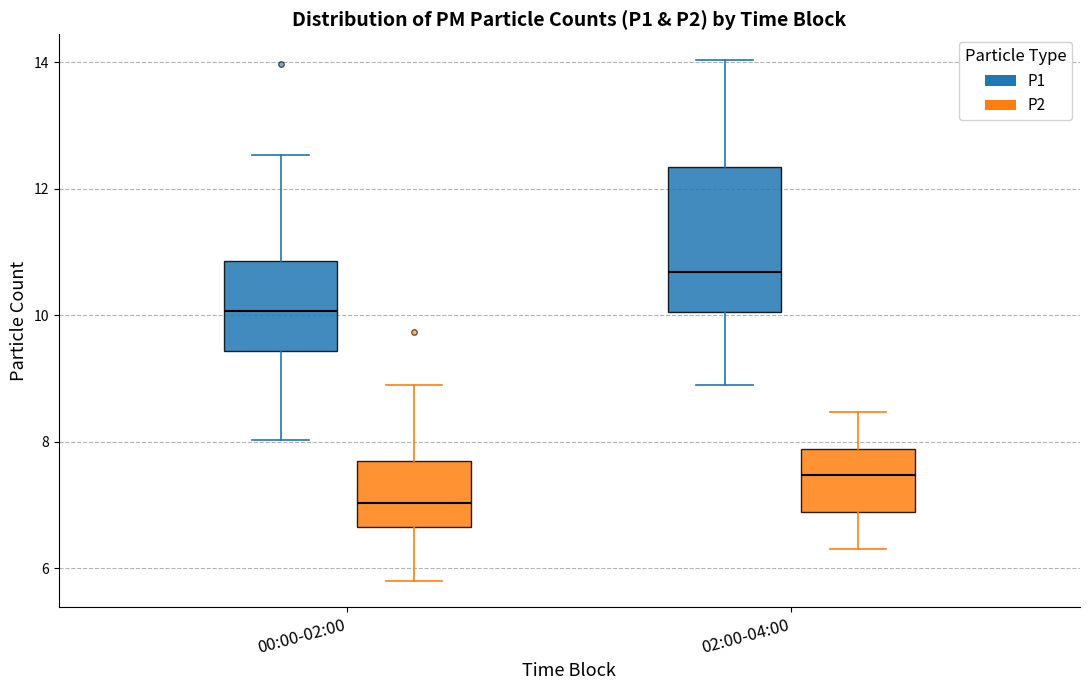

Reading left to right, transcribe this box plot: for each box, give where its median line is, the range the box spans, and where its two whiskers end, as read against the y-axis. The values are not printed on the chart, so give them approximately, as read against the axis.

00:00-02:00 (P1): median 10.0, box 9.4 to 10.8, whiskers 8.0 to 12.6
00:00-02:00 (P2): median 7.0, box 6.6 to 7.6, whiskers 5.8 to 9.0
02:00-04:00 (P1): median 10.6, box 10.0 to 12.4, whiskers 9.0 to 14.0
02:00-04:00 (P2): median 7.4, box 6.8 to 7.8, whiskers 6.4 to 8.4